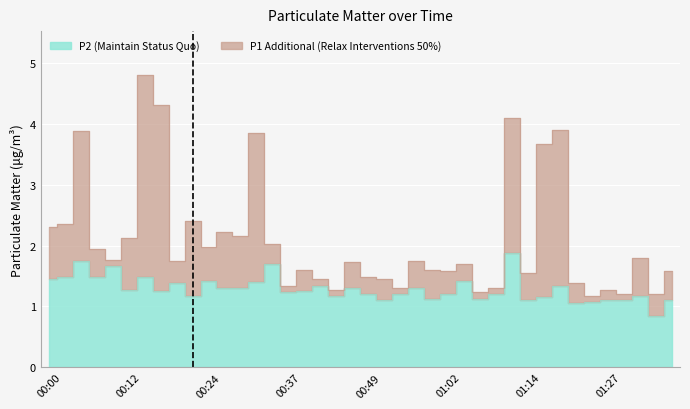

What is the label of the 31st point from the left?

01:14